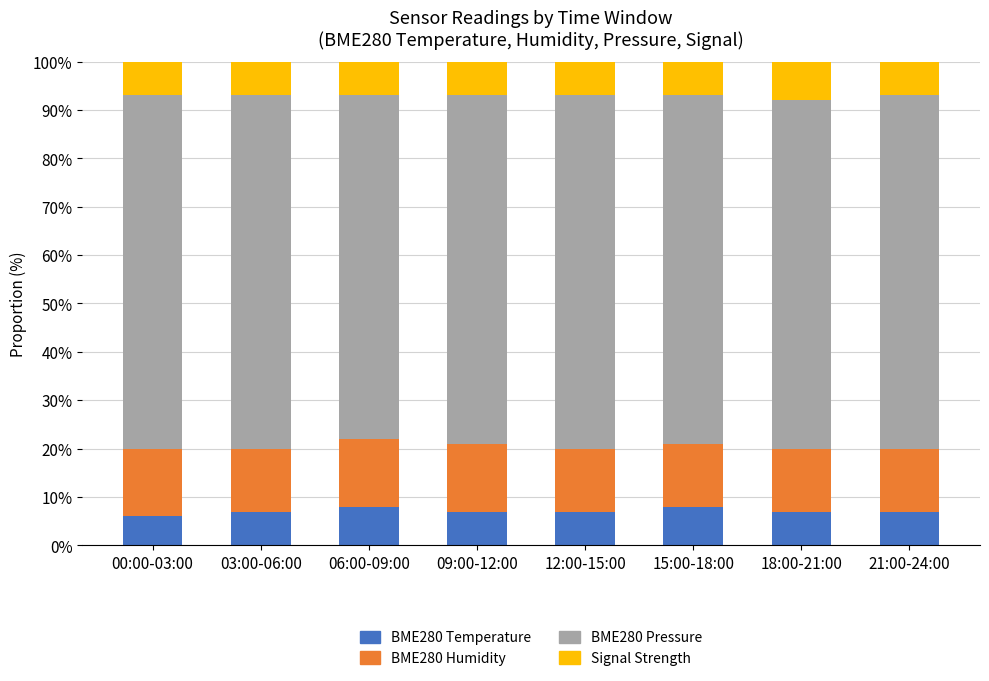

What is the total value across all series at 12:00-15:00?

100